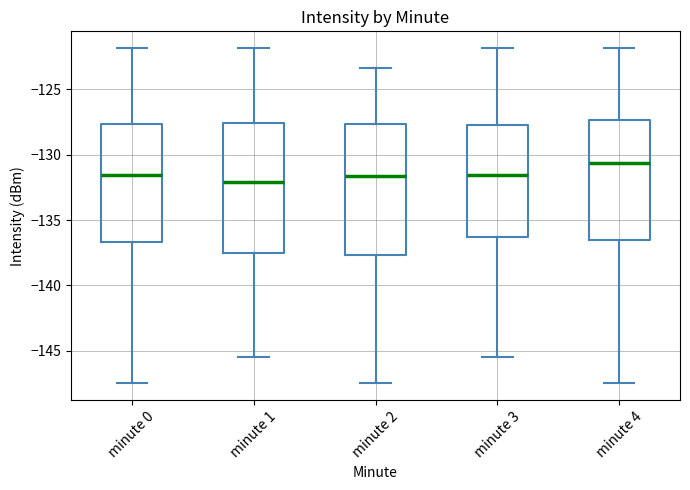

Which box has the highest median line?

minute 4